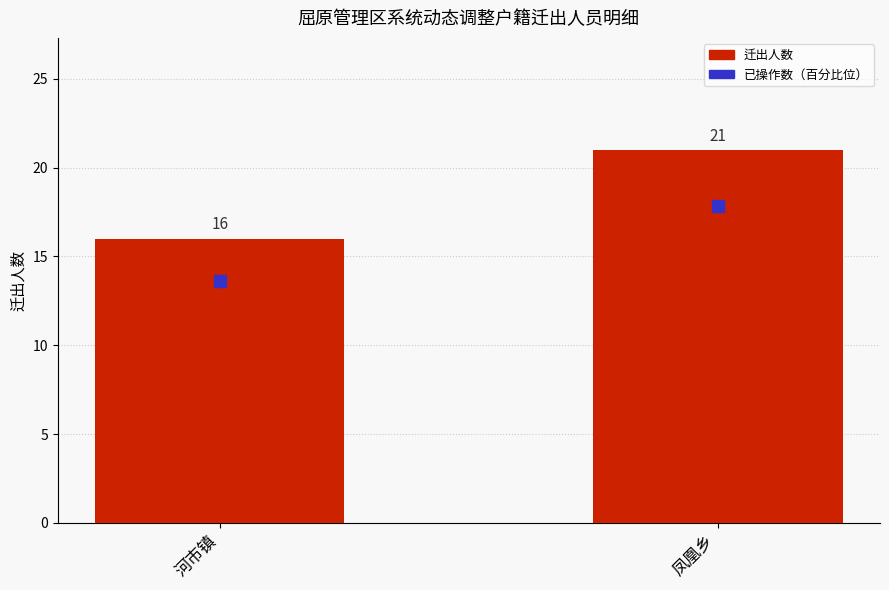

What position from the left is 凤凰乡?

2